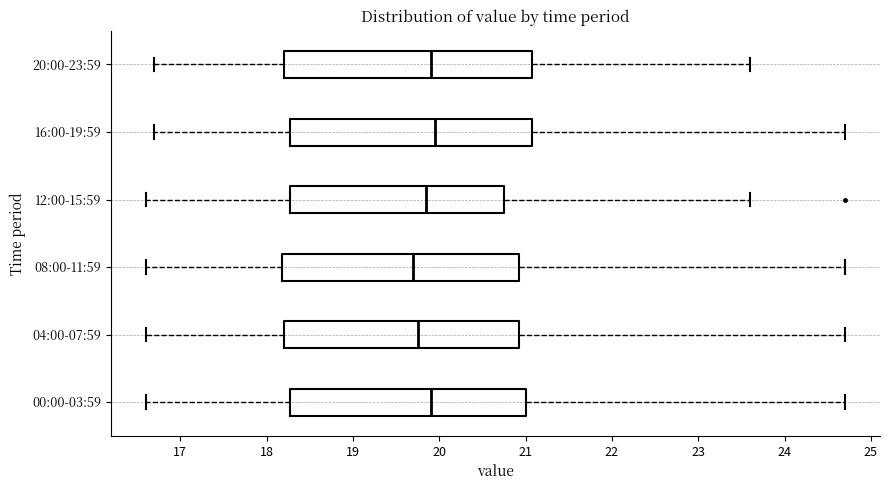

Reading bottom to top, transcribe this box plot: for each box, give where its median line is, the range the box spans, and where its two whiskers end, as read against the x-axis. The values are not printed on the chart, so give them approximately, as read against the axis.

00:00-03:59: median 19.9, box 18.3 to 21.0, whiskers 16.6 to 24.7
04:00-07:59: median 19.8, box 18.2 to 20.9, whiskers 16.6 to 24.7
08:00-11:59: median 19.7, box 18.2 to 20.9, whiskers 16.6 to 24.7
12:00-15:59: median 19.9, box 18.3 to 20.8, whiskers 16.6 to 23.6
16:00-19:59: median 20.0, box 18.3 to 21.1, whiskers 16.7 to 24.7
20:00-23:59: median 19.9, box 18.2 to 21.1, whiskers 16.7 to 23.6